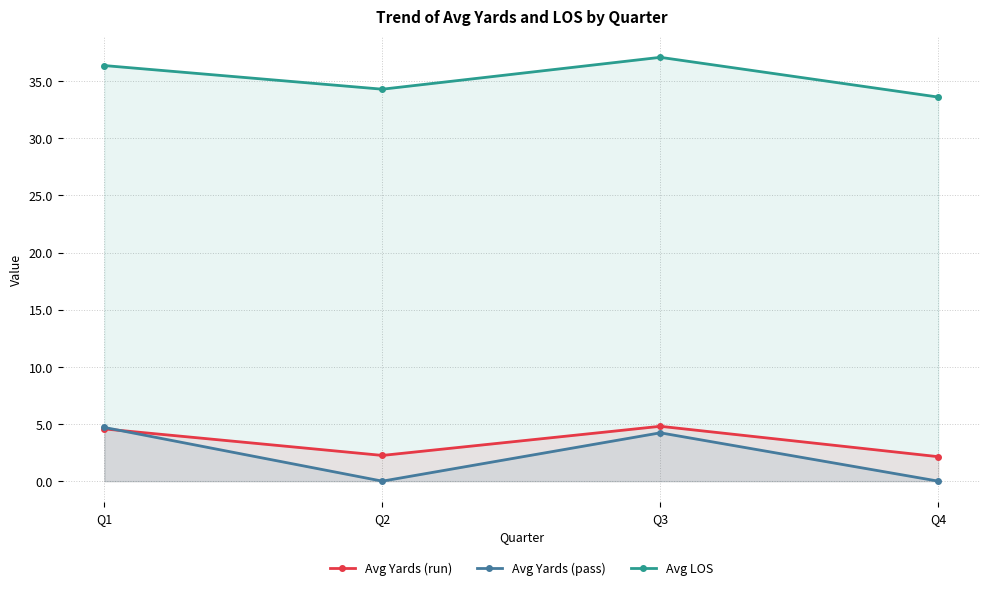

True or false: Avg LOS and Avg Yards (pass) intersect in this chart.

False